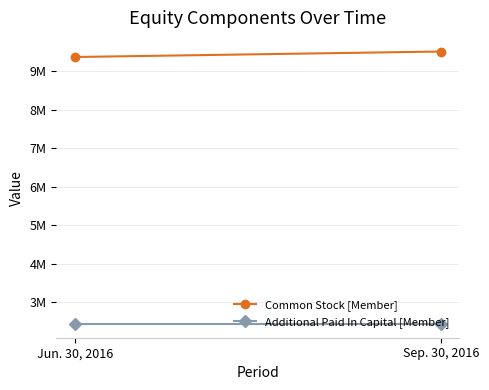

What is the sum of the Common Stock [Member] values at Sep. 30, 2016 and Jun. 30, 2016?

18876766